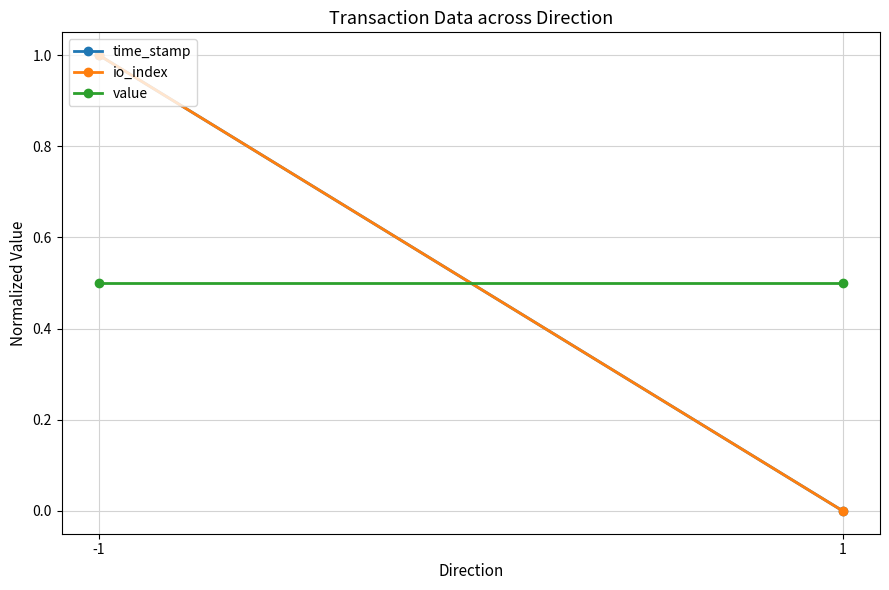

List the series in order of their peak value, lowest first.

value, time_stamp, io_index